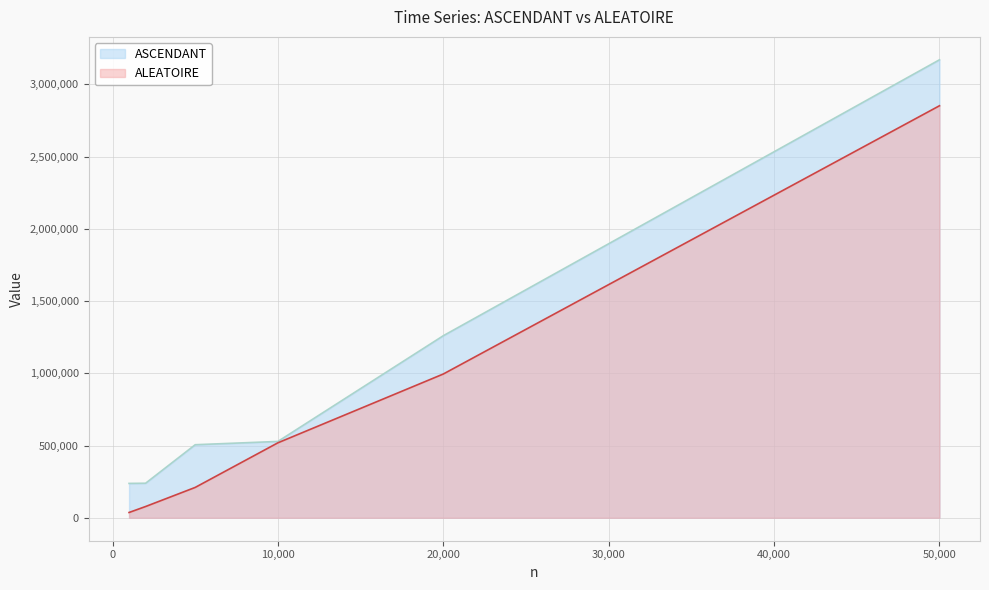

Reading left to right, transcribe all the data shown in this chart.

ASCENDANT: 238000	239200	505820	528540	1260440	3170680
ALEATOIRE: 36760	78060	210280	519120	995380	2852540